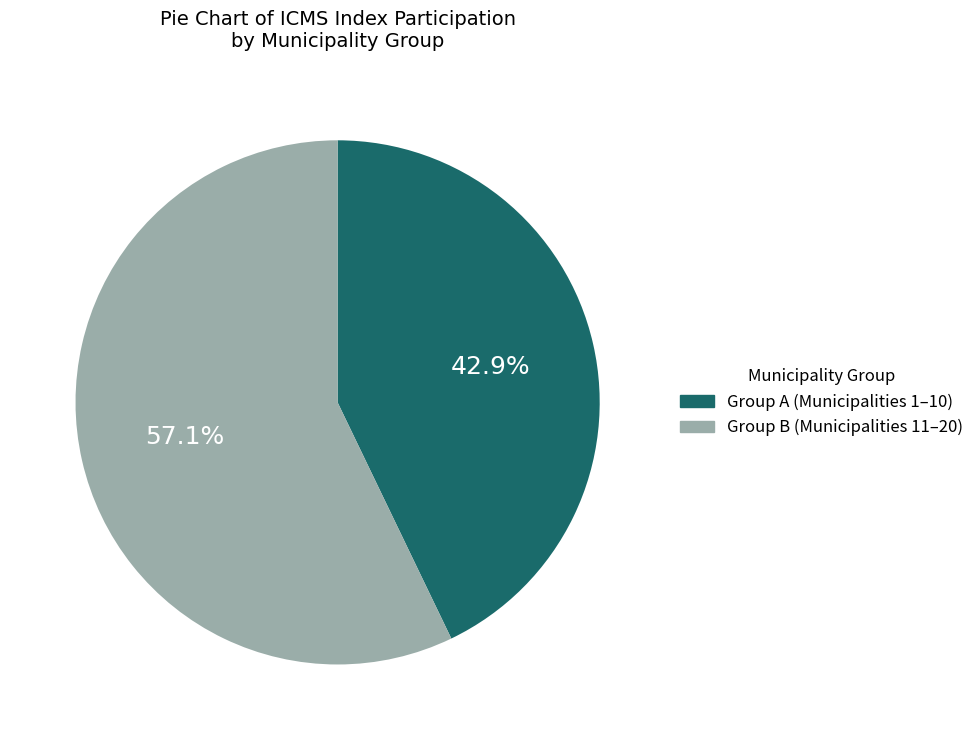

How many slices are in this pie chart?

2